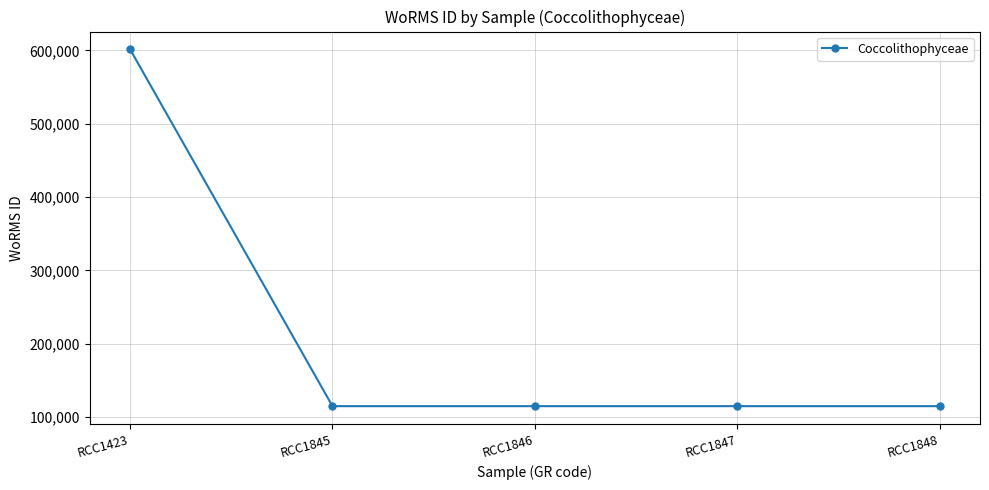

The value at RCC1423 is 236868. True or false?

False